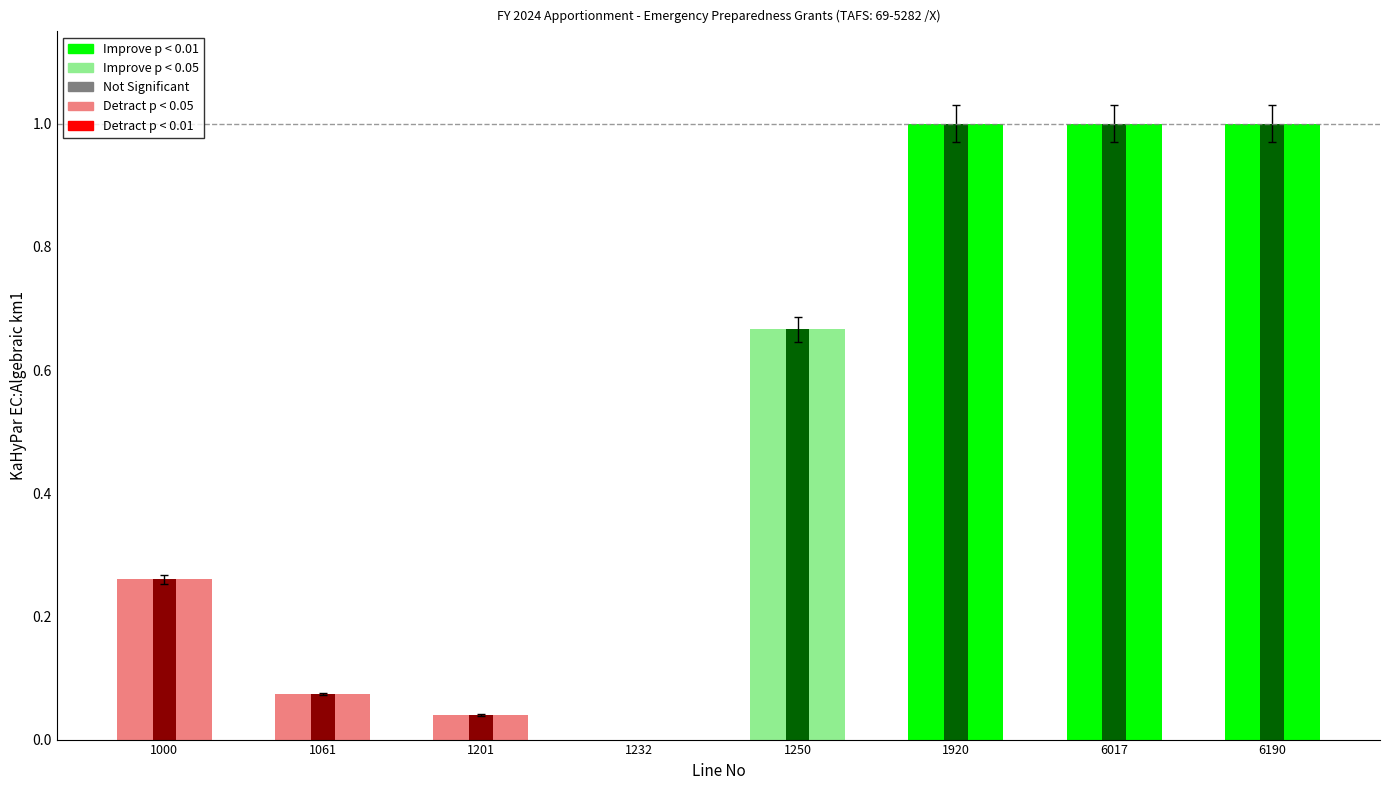

Reading left to right, extract all data points from this chart.

0.3	0.1	0.0	-0.0	0.7	1.0	1.0	1.0